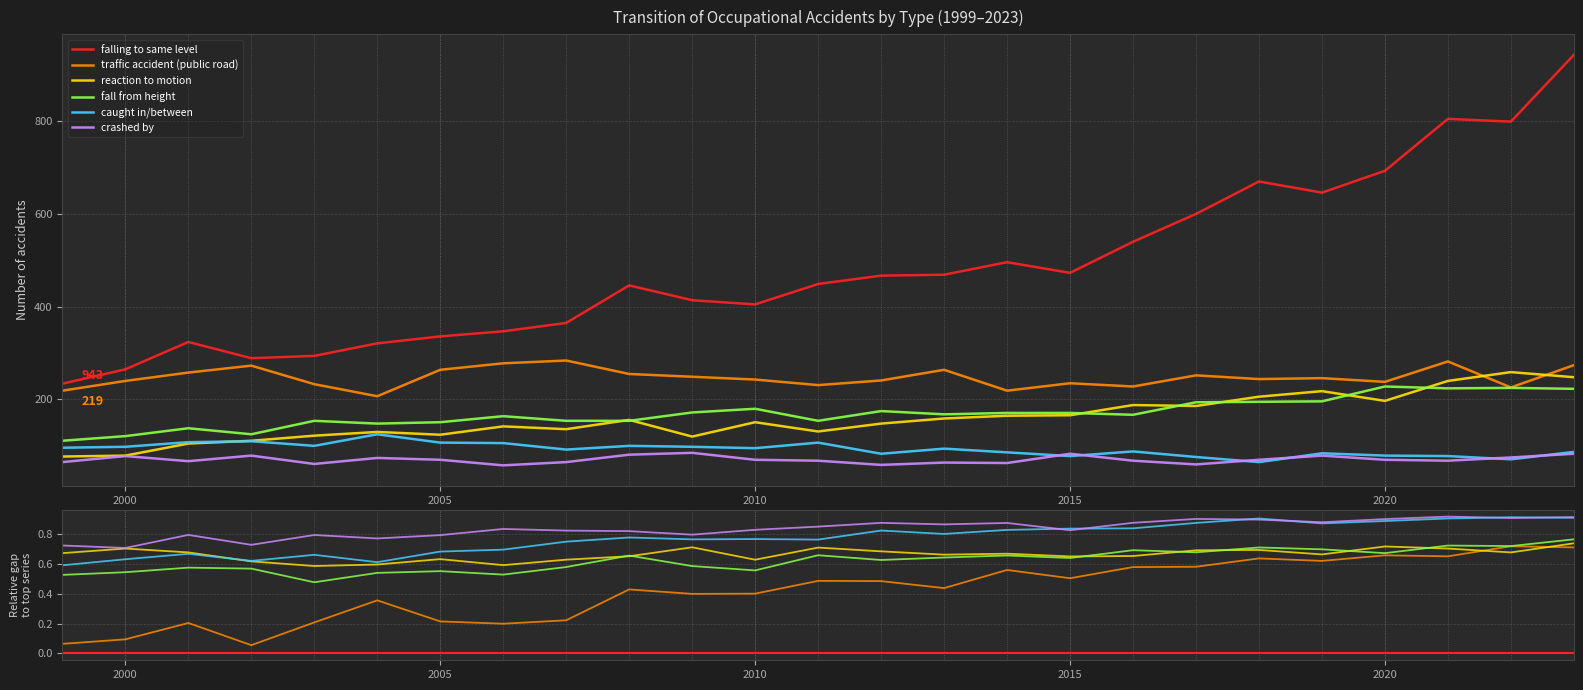

Is the value of traffic accident (public road) at 2005 greater than the value of falling to same level at 22?

No